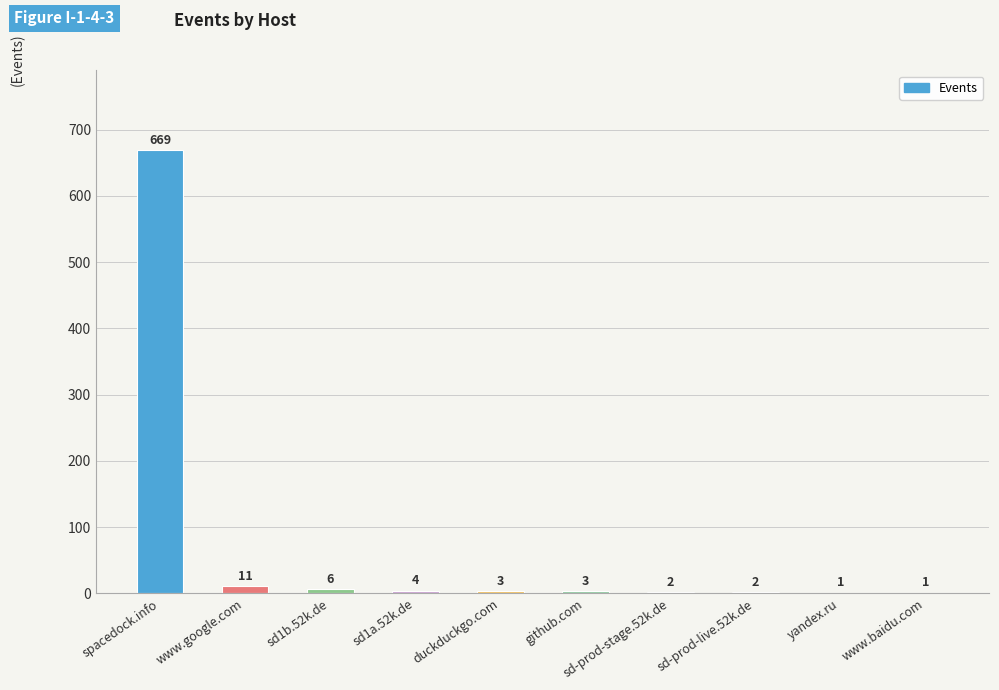

What is the average value?

70